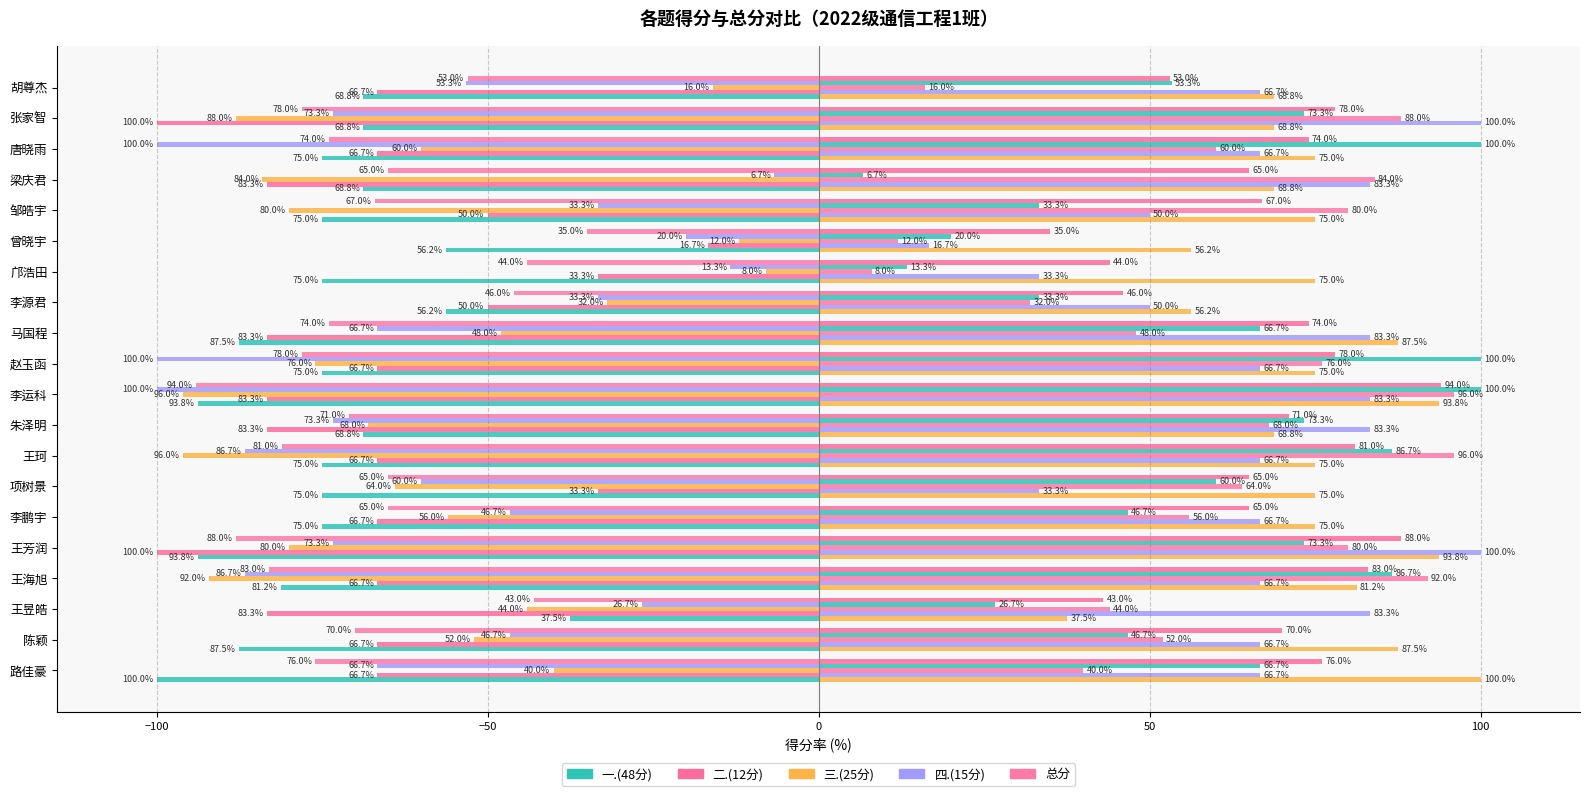

How many data points in 总分 are above -70?

9